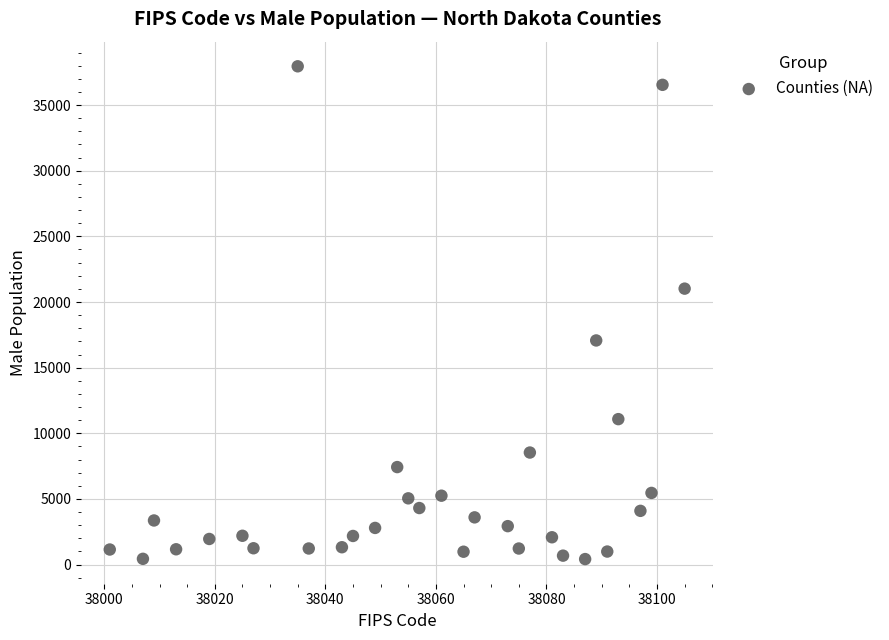

What is the range of X values (max minus min)?

104